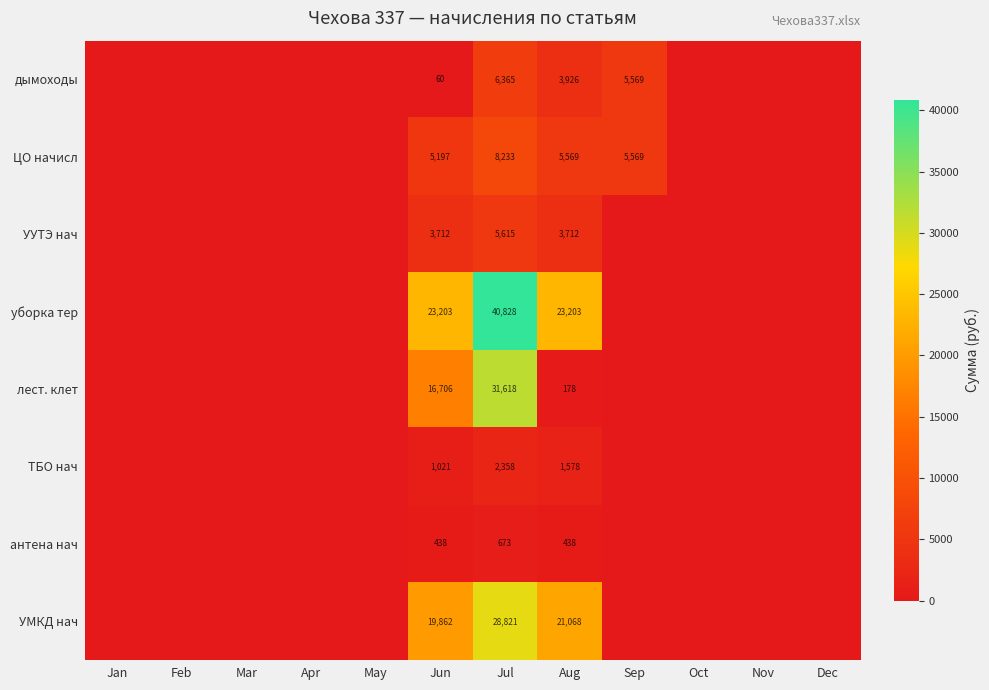

The ЦО начисл series shows 5569 at Sep. True or false?

True